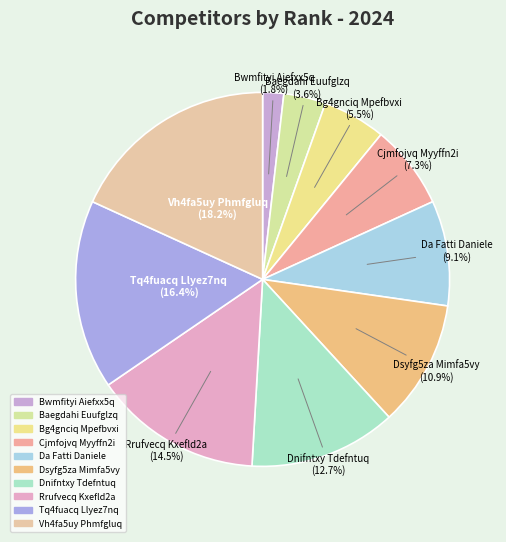

What percentage is the Bwmfityi Aiefxx5q slice, to the nearest percent?

2%